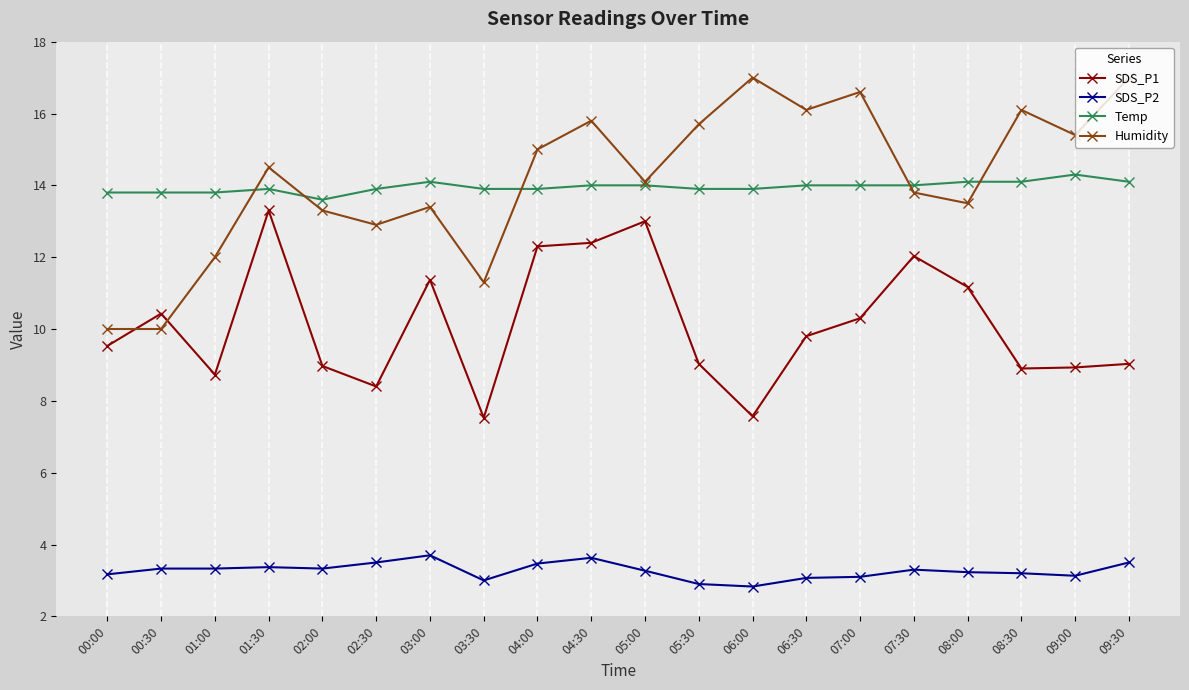

True or false: SDS_P2 and SDS_P1 intersect in this chart.

False